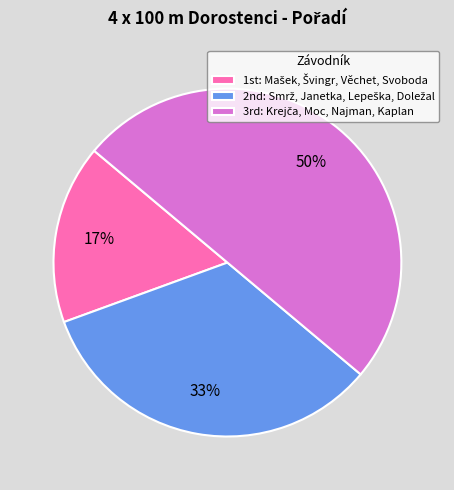

To the nearest percent, what is the average slice percentage?

33%